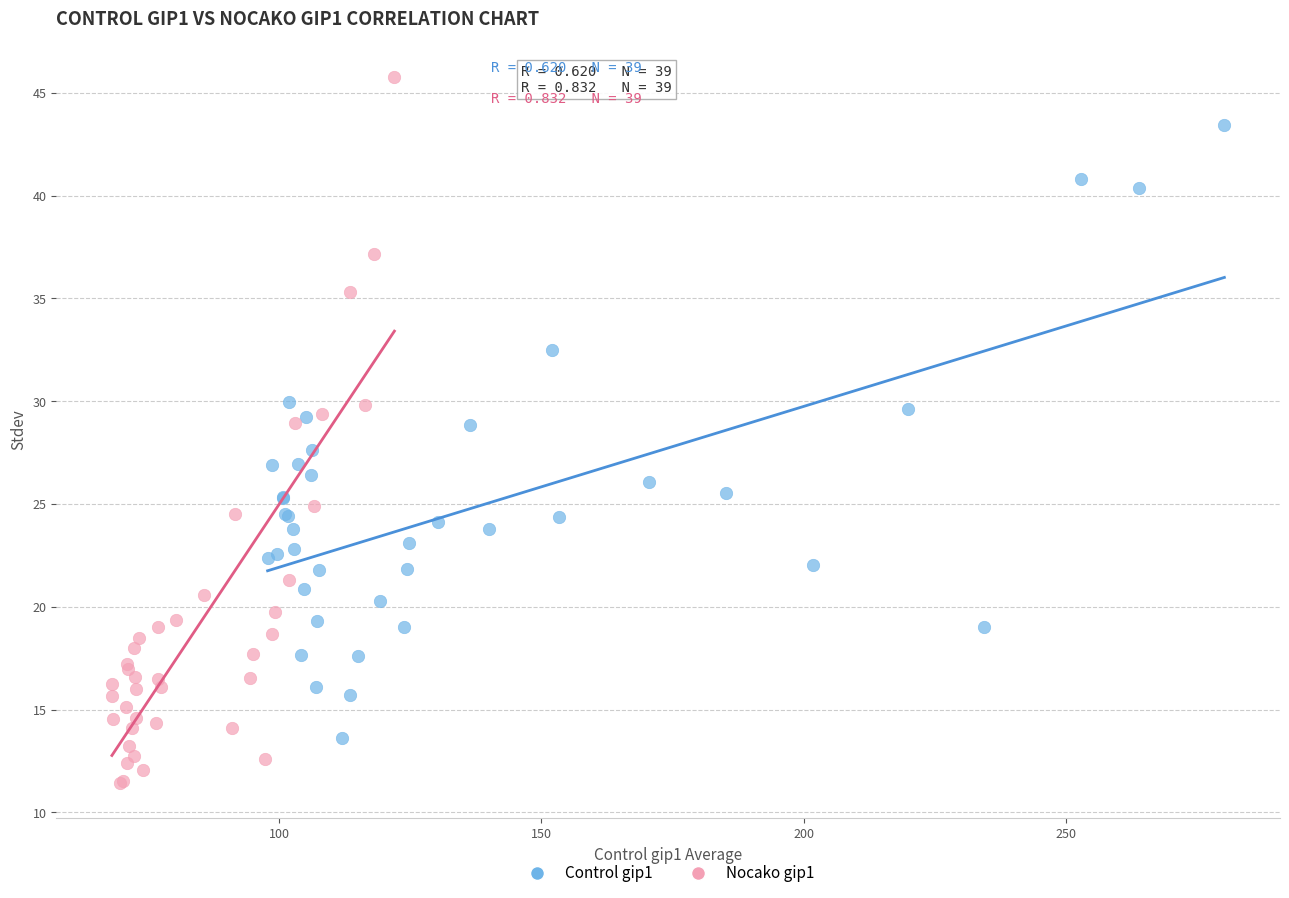

Which series contains the lowest Y value?

Nocako gip1